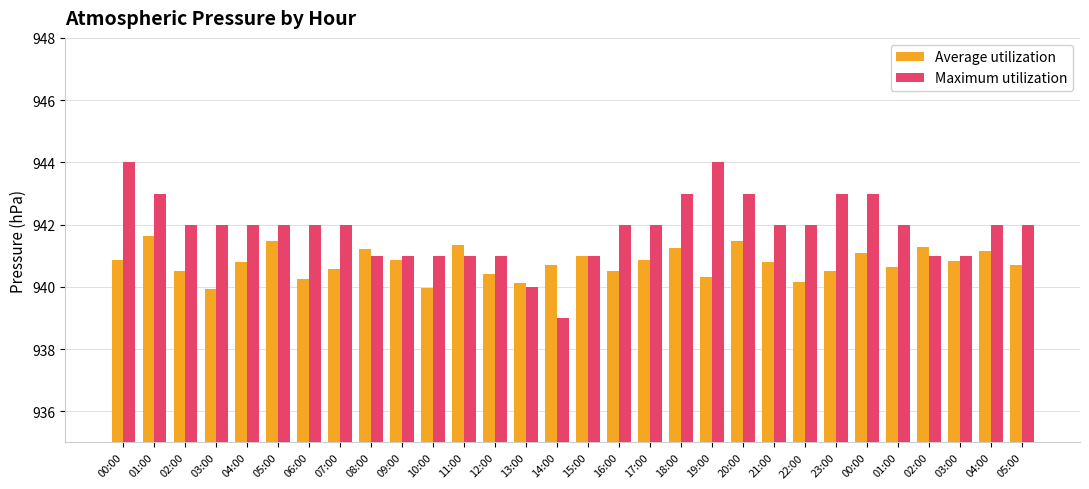

Where is Average utilization nearest to the value 940?

10:00